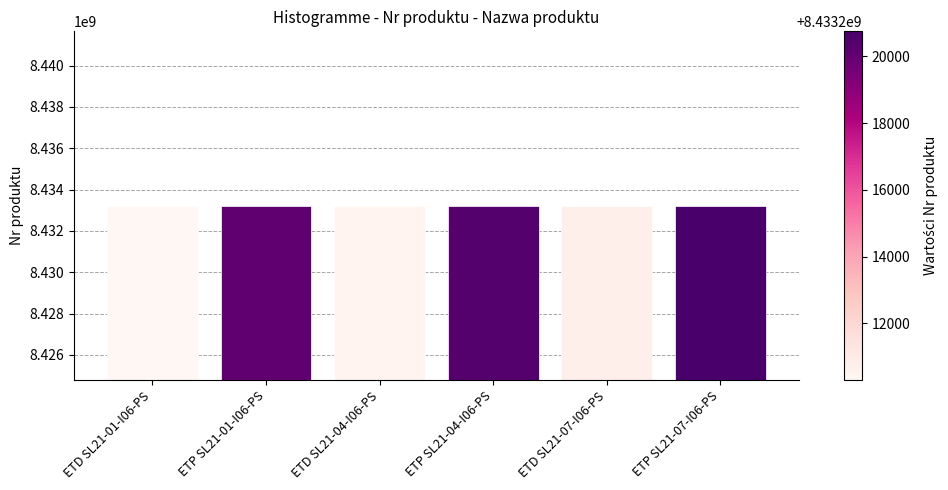

Is it true that the value at ETD SL21-01-I06-PS is 11587022915?

False